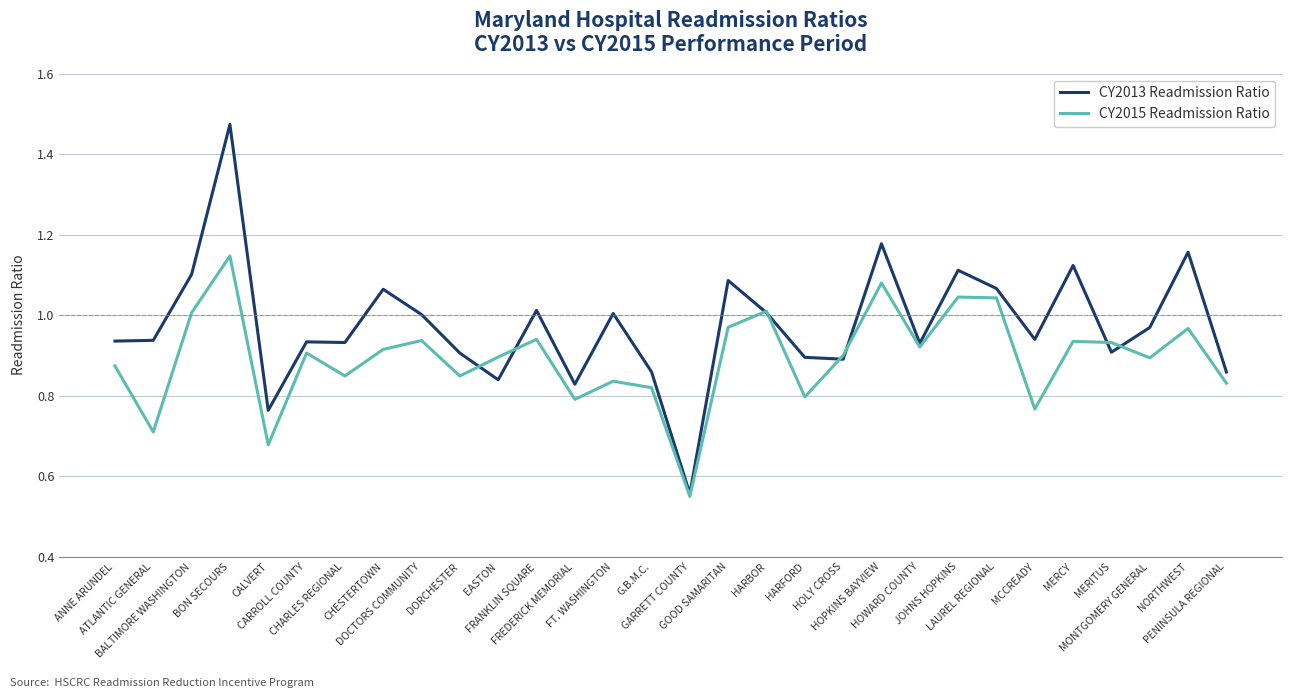

In CY2015 Readmission Ratio, how many points are higher than both neighbors (excluding endpoints)?

10